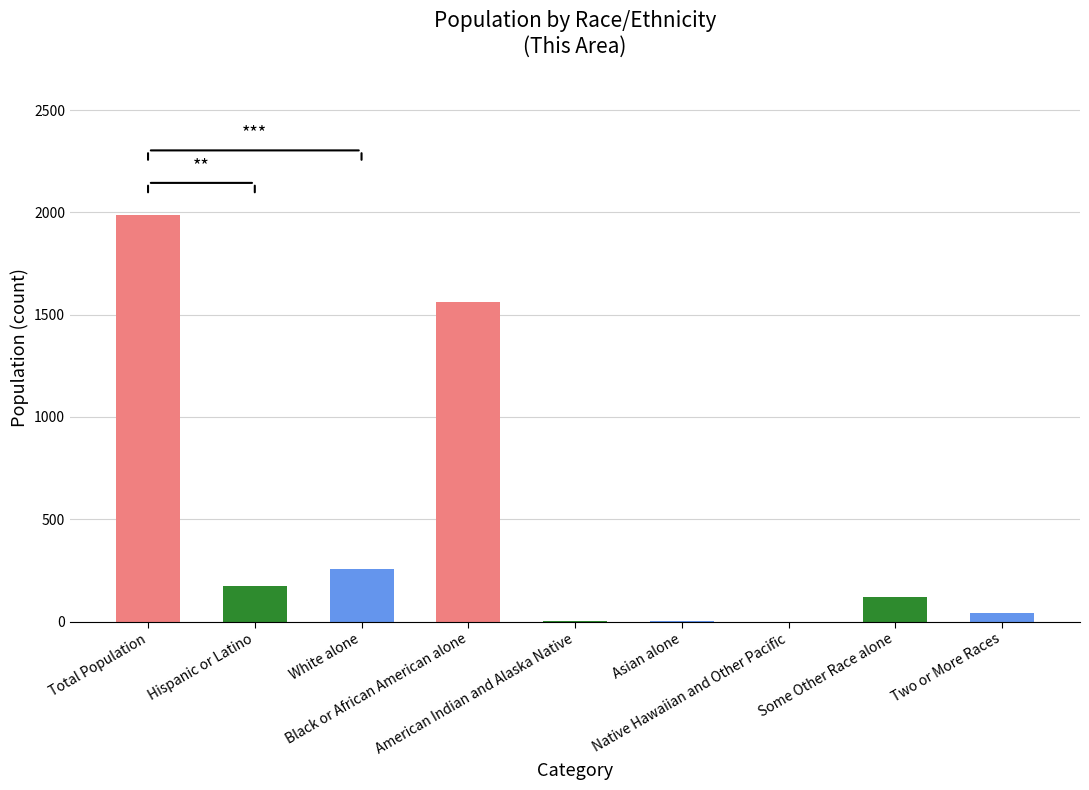

The chart shows a value of 134 at White alone. True or false?

False